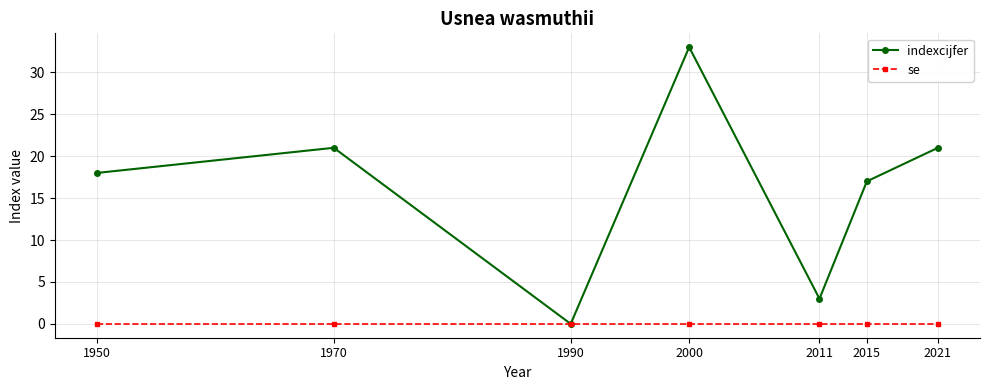

True or false: indexcijfer has a value of 0 at 1990.

True